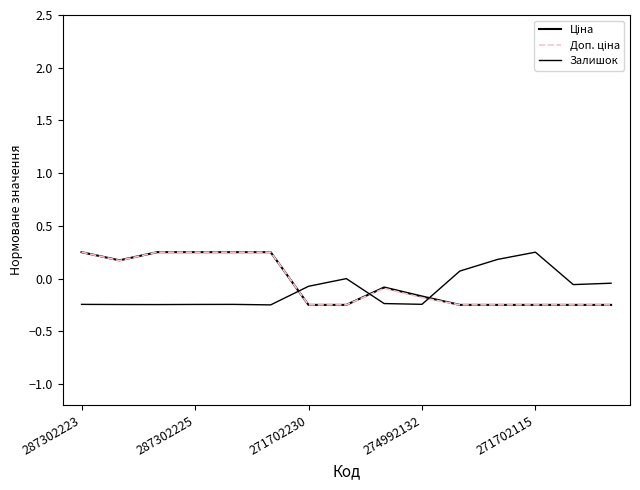

How many lines are shown in the chart?

3